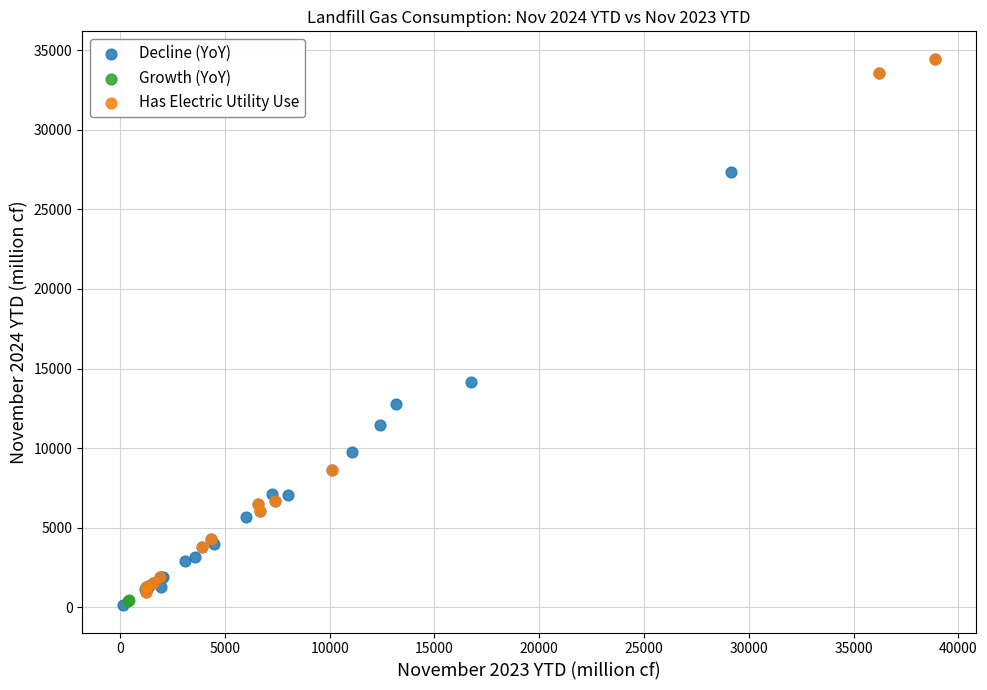

What are all the series names shown in the legend?

Decline (YoY), Growth (YoY), Has Electric Utility Use